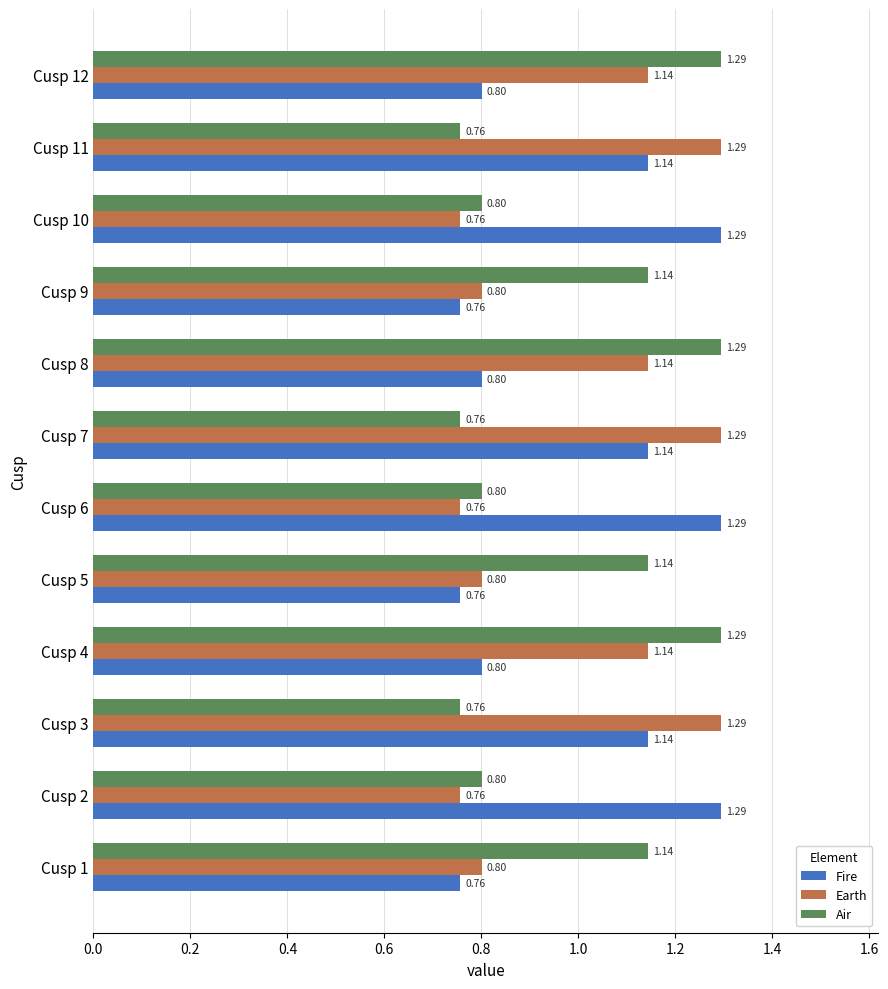

Which series changed the most between Cusp 2 and Cusp 11?

Earth